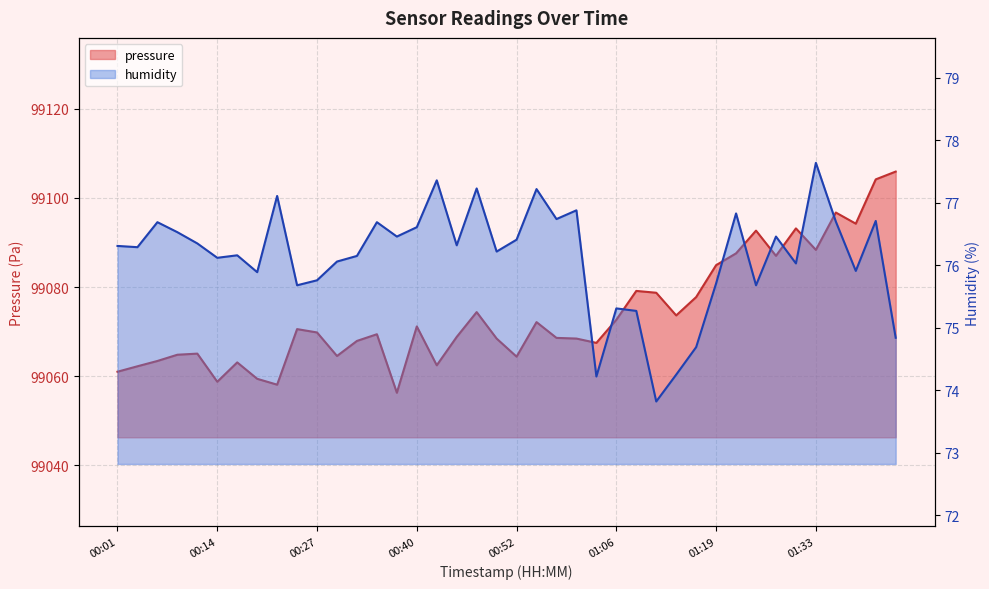

How many distinct data groups are displayed?

2